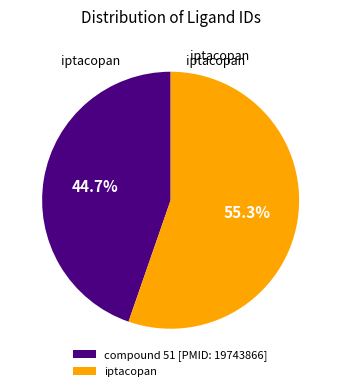

Is it true that compound 51 [PMID: 19743866] is 45% of the pie?

True